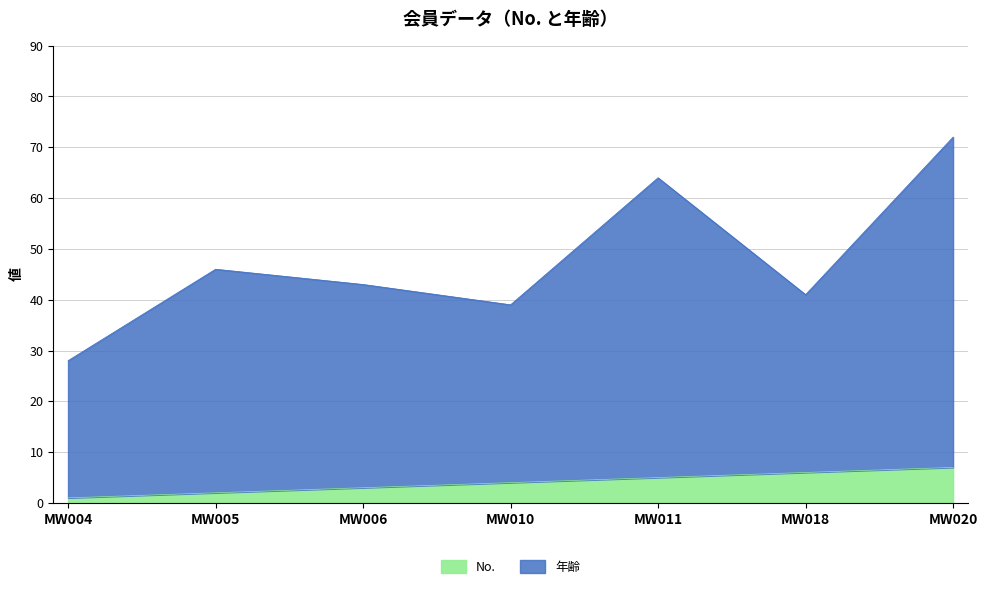

True or false: 年齢 and No. intersect in this chart.

False